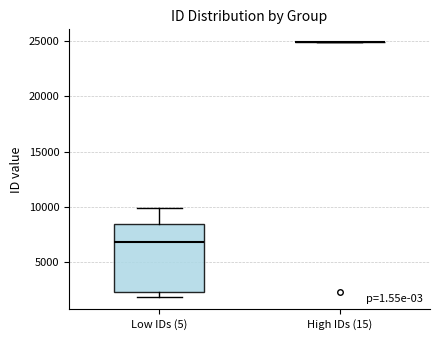

Reading left to right, read every box against the y-axis: the position of its median line, the range the box covers, and the ends of its whiskers. The values are not printed on the chart, so give them approximately, as read against the axis.

Low IDs (5): median 7000, box 2500 to 8500, whiskers 2000 to 10000
High IDs (15): box collapsed to a line at 25000, whiskers 25000 to 25000